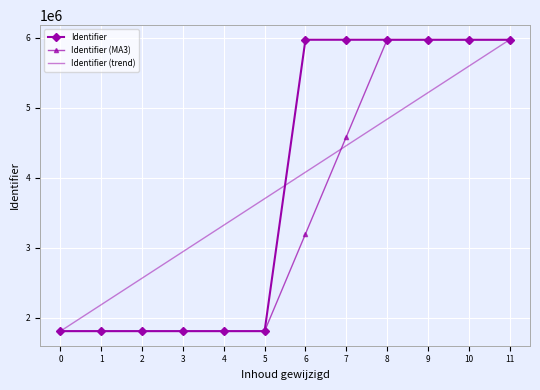

True or false: Identifier (trend) and Identifier cross at least once.

True